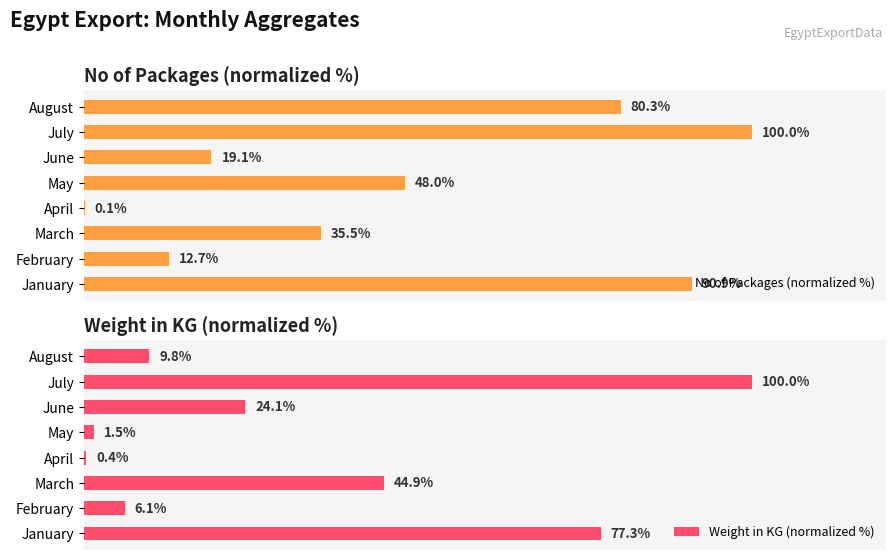

List the labels in order of Weight in KG (normalized %) value, smallest first.

April, May, February, August, June, March, January, July